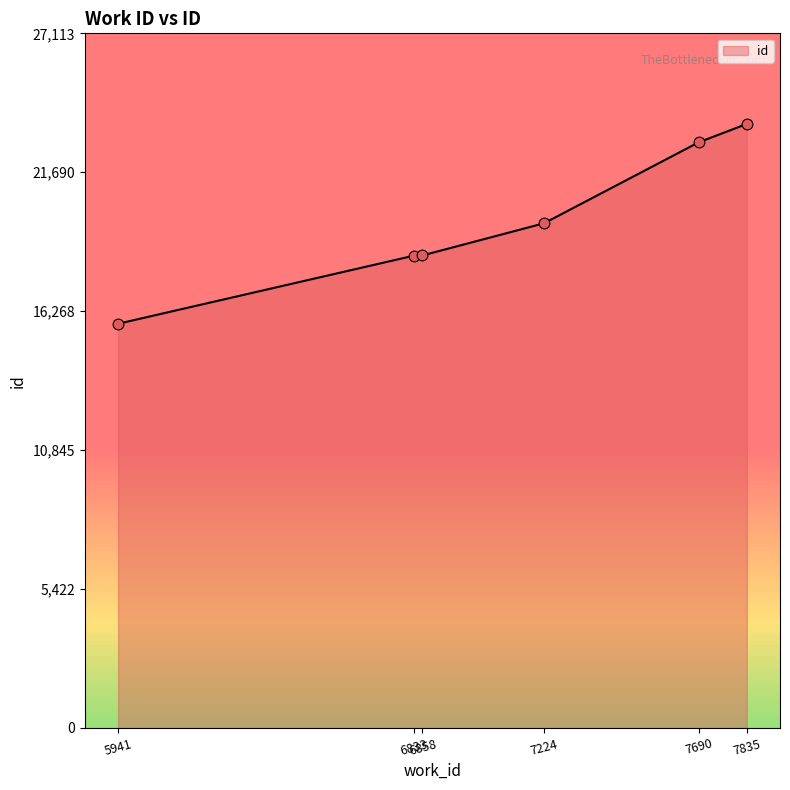

Which has a higher value, 6858 or 5941?

6858